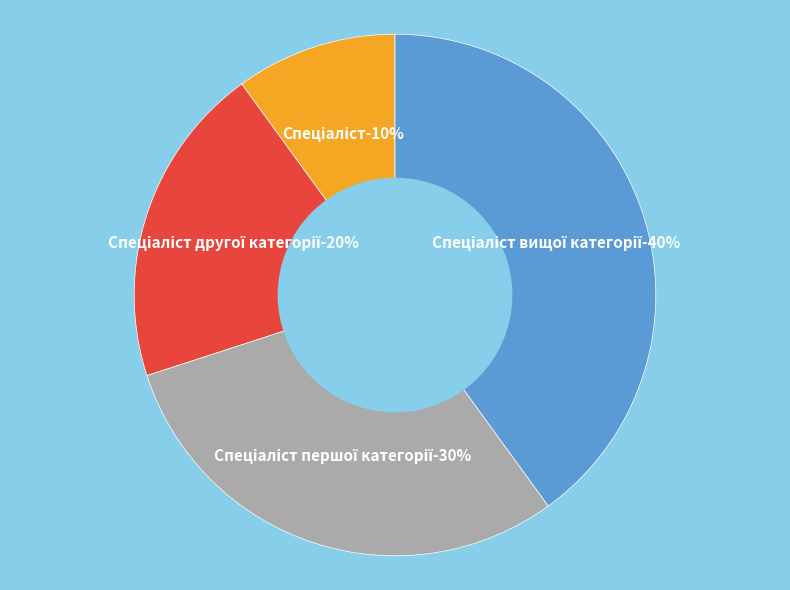

To the nearest percent, what is the average slice percentage?

25%